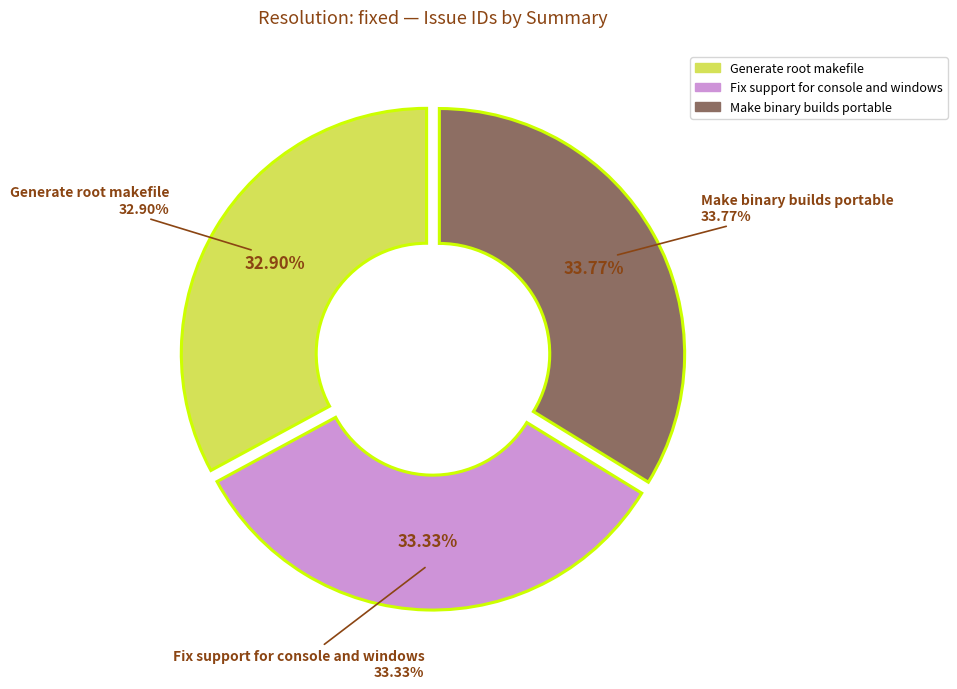

The Fix support for console and windows slice represents 24% of the pie. True or false?

False